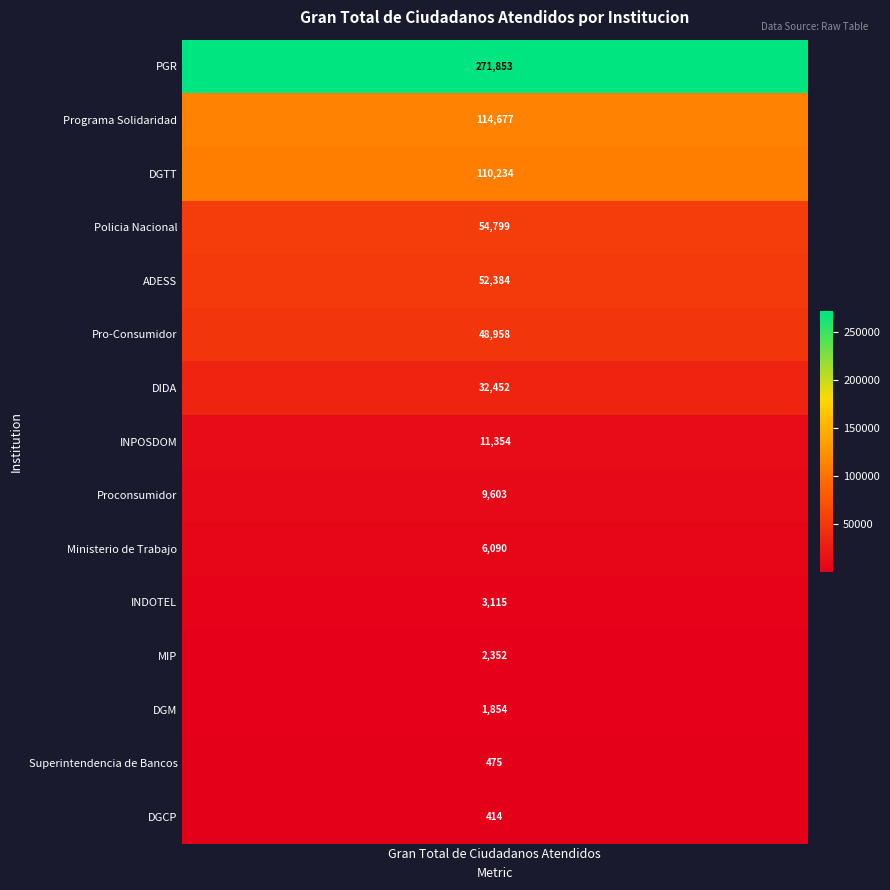

What is the approximate value at Policia Nacional, to the nearest 10?

54800